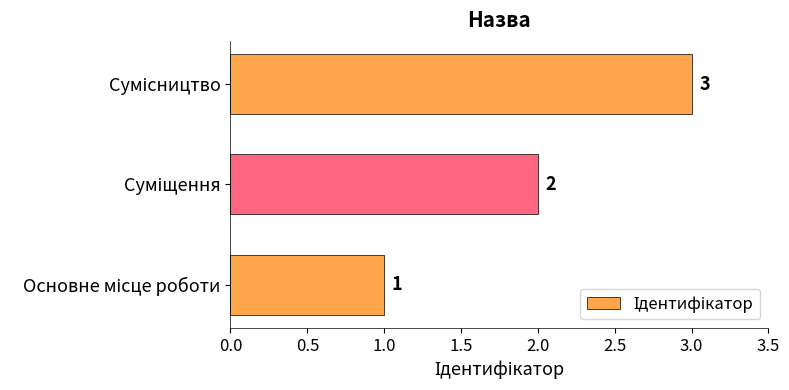

How many values are between 1 and 3?

3